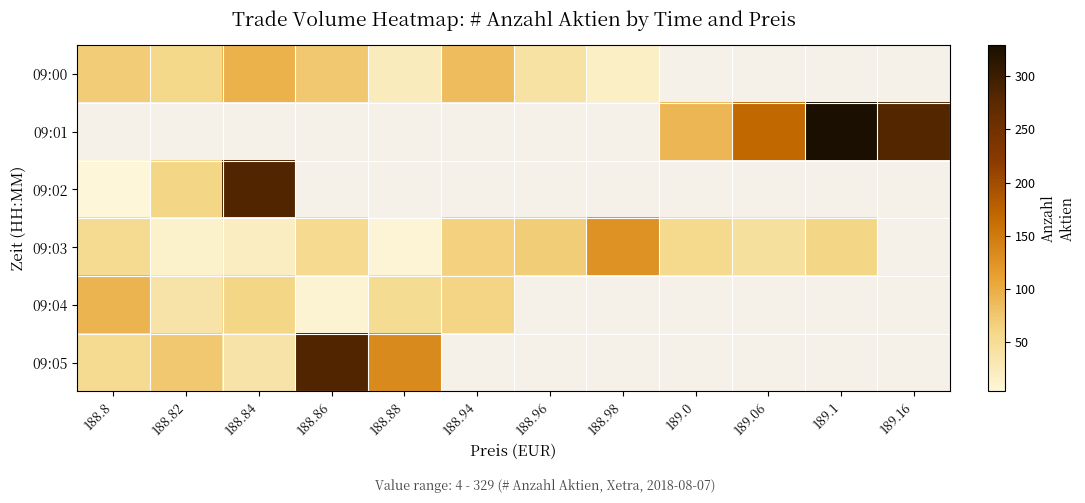

What is the difference between the highest and lowest values at 188.88?

127.0